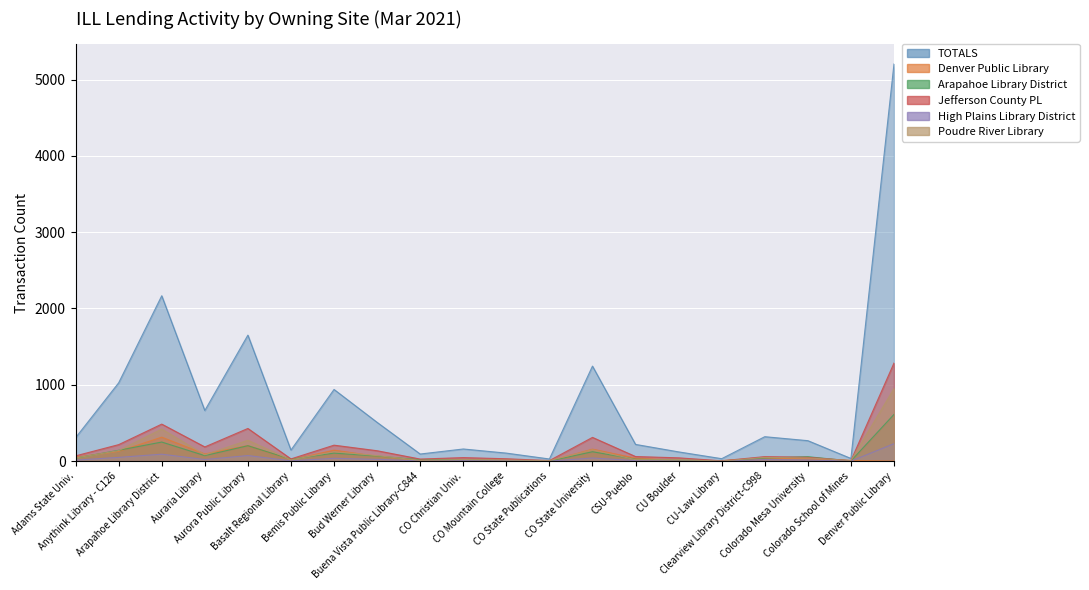

List the series in order of their peak value, lowest first.

High Plains Library District, Denver Public Library, Arapahoe Library District, Poudre River Library, Jefferson County PL, TOTALS